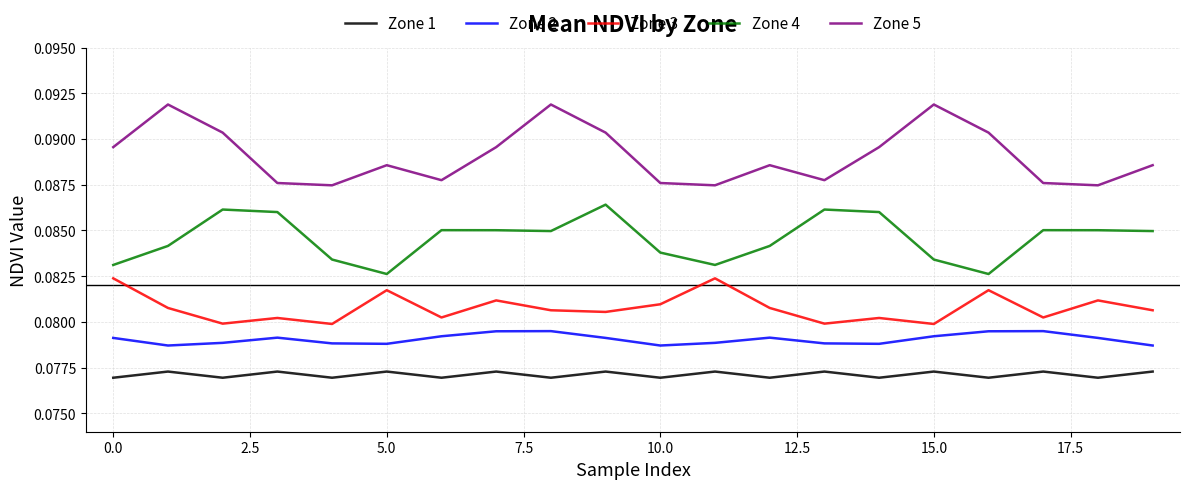

Rank the series by their maximum value, from lowest to highest.

Zone 1, Zone 2, Zone 3, Zone 4, Zone 5